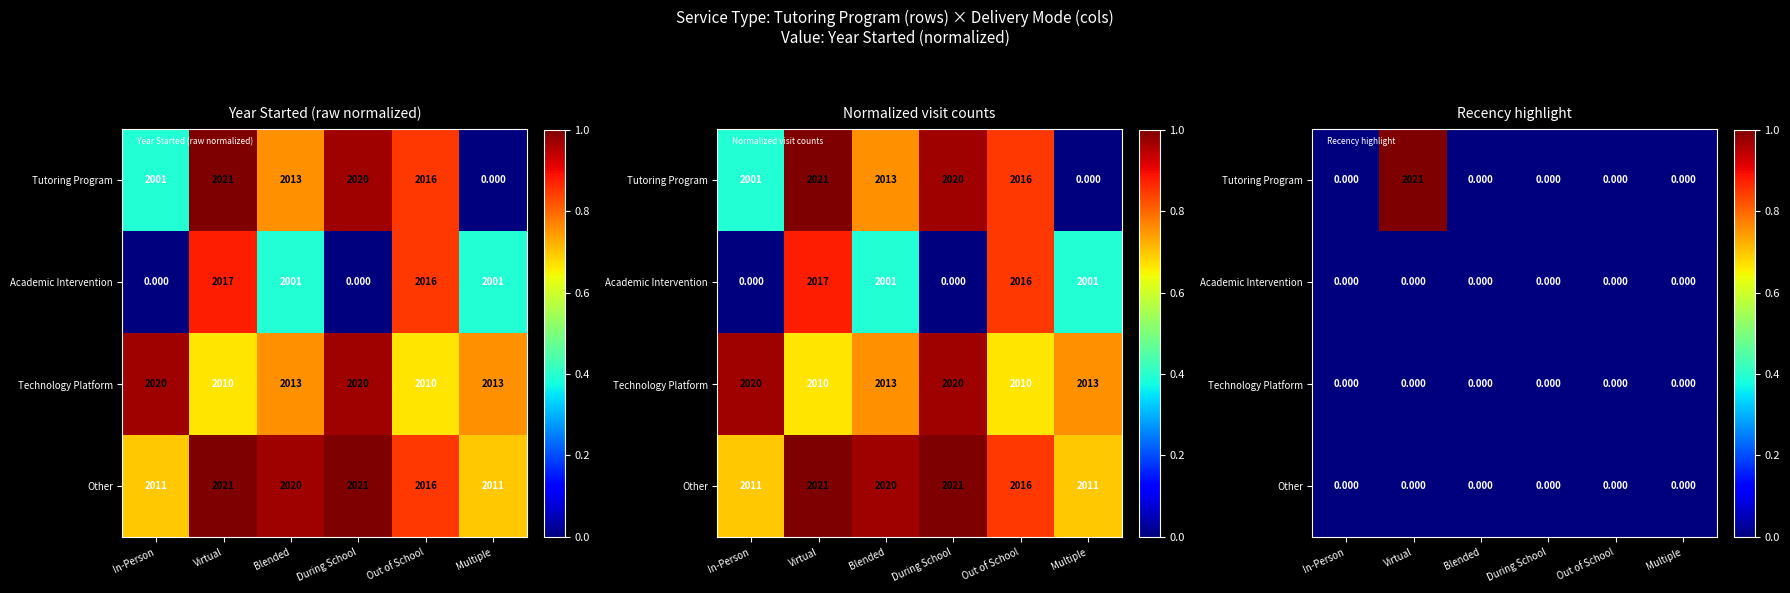

At which category is the sum across all series the highest?

Virtual